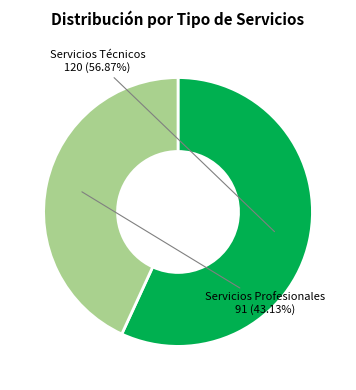

Is there any slice that represents more than half of the pie?

Yes